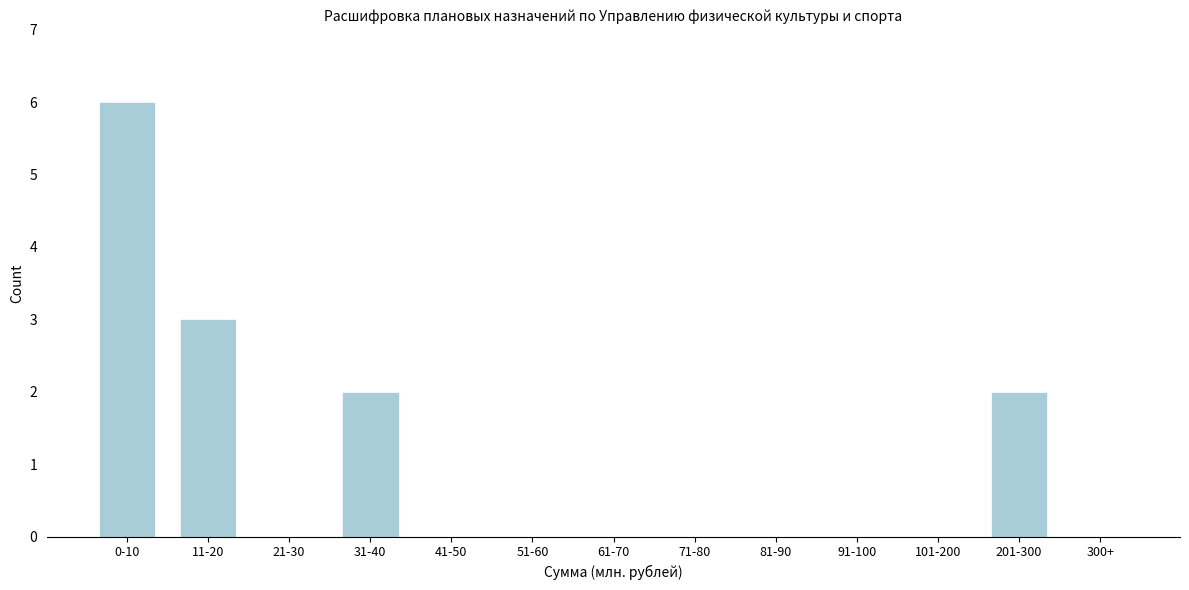

Reading left to right, transcribe all the data shown in this chart.

0-10=6	11-20=3	21-30=0	31-40=2	41-50=0	51-60=0	61-70=0	71-80=0	81-90=0	91-100=0	101-200=0	201-300=2	300+=0